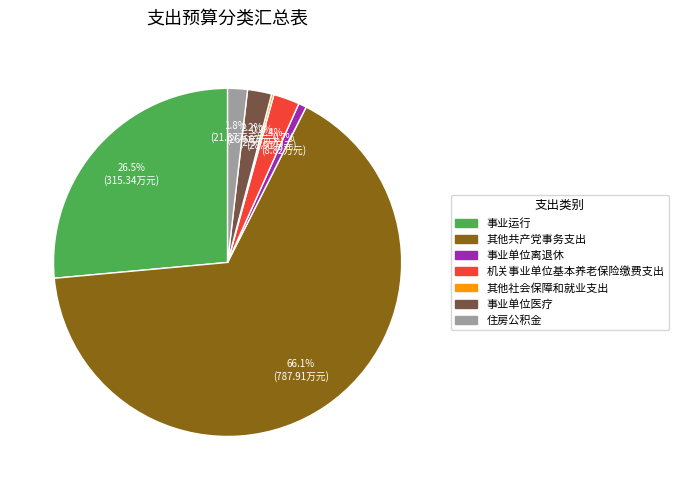

Between 机关事业单位基本养老保险缴费支出 and 事业运行, which is larger?

事业运行